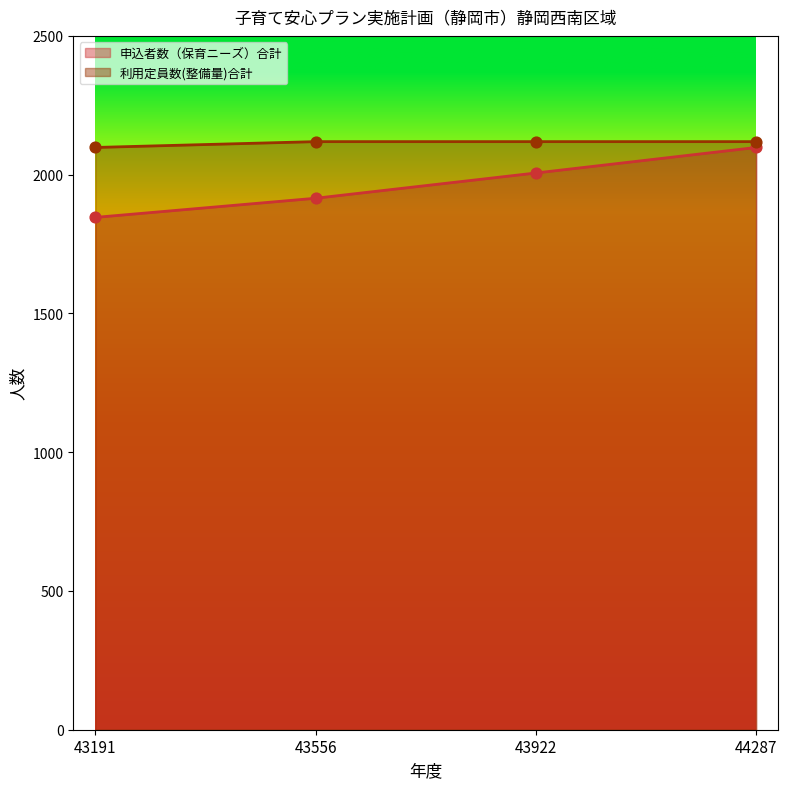

Which series reaches the minimum Y coordinate?

申込者数（保育ニーズ）合計